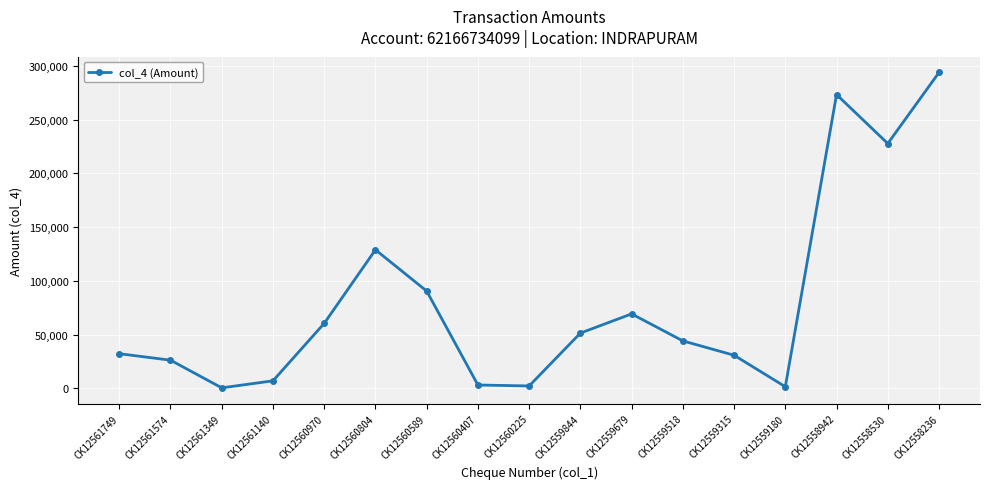

How many lines are shown in the chart?

1